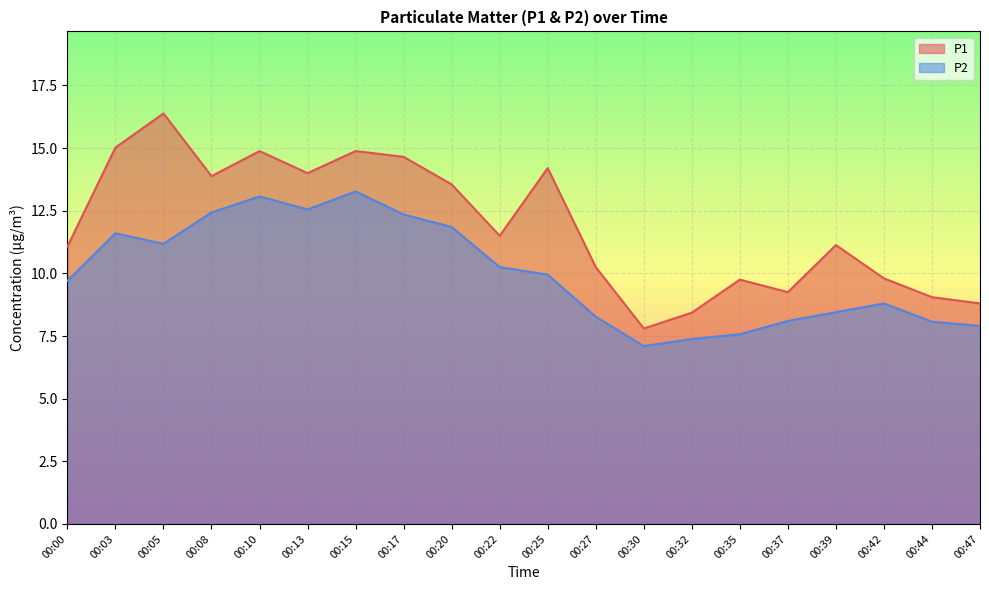

What are all the series names shown in the legend?

P1, P2